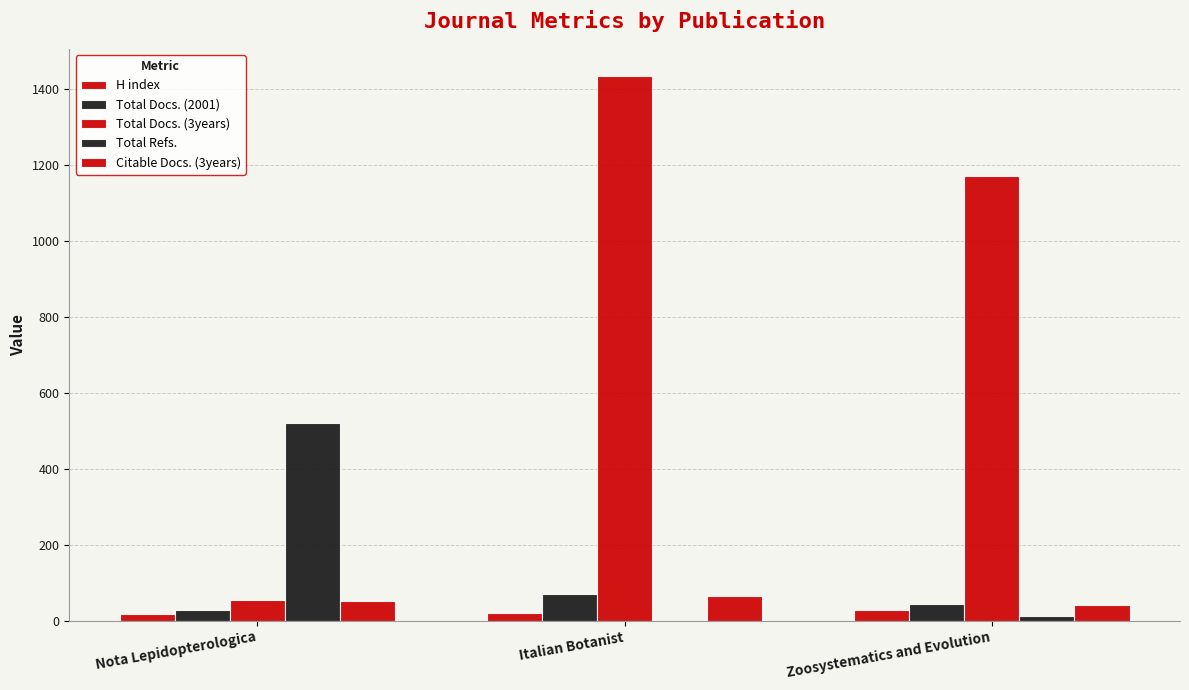

Is it true that Total Docs. (3years) equals 54 at Nota Lepidopterologica?

True